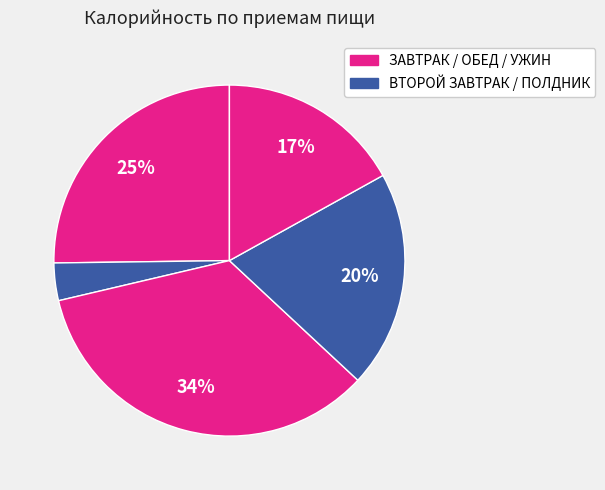

How many slices are in this pie chart?

5